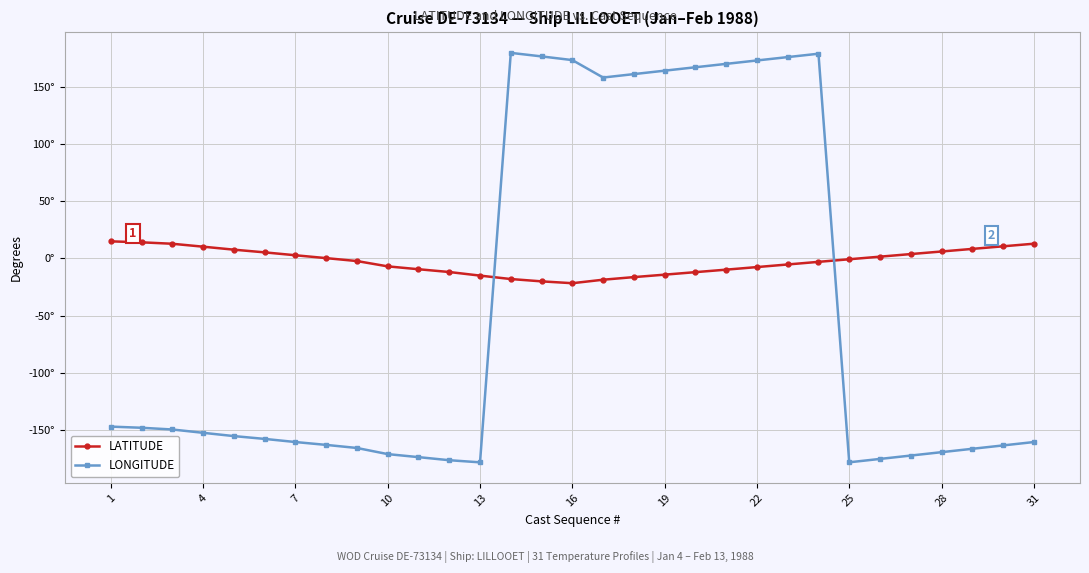

What are all the series names shown in the legend?

LATITUDE, LONGITUDE